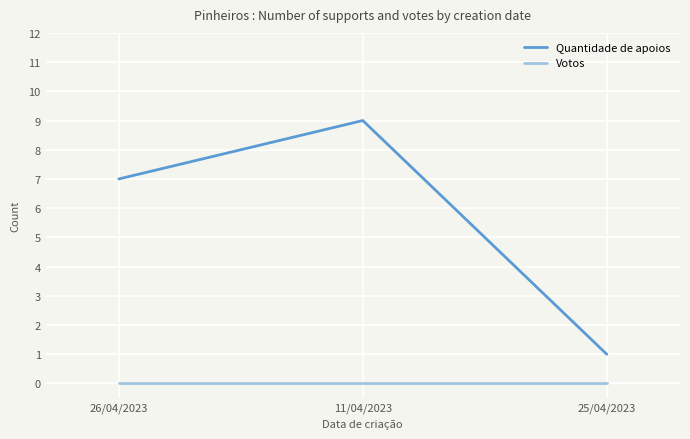

What is the difference between the highest and lowest values at 25/04/2023?

1